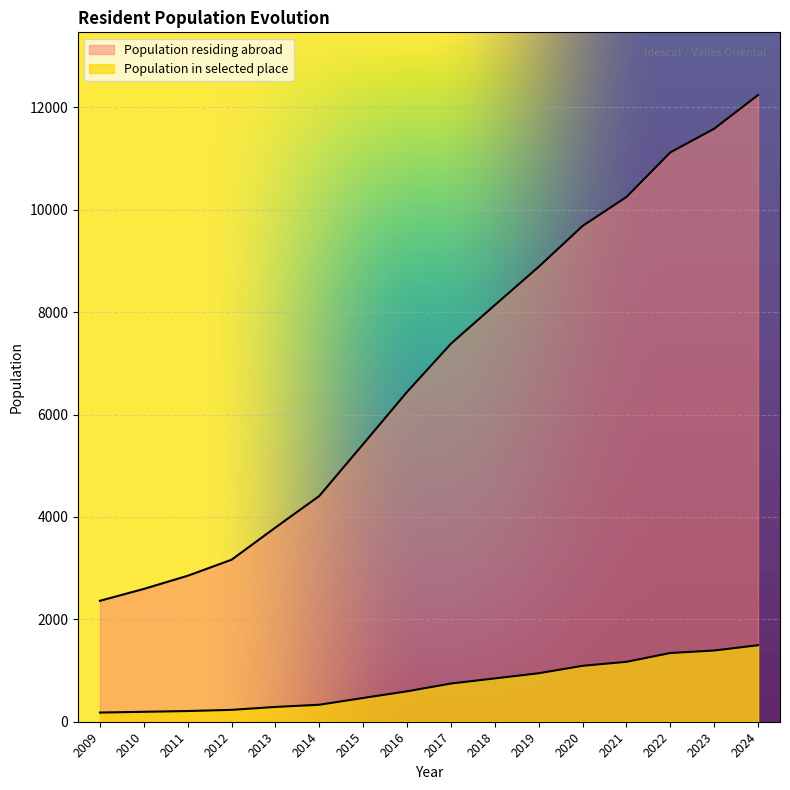

True or false: there are more than 0 points higher than both neighbors.

False